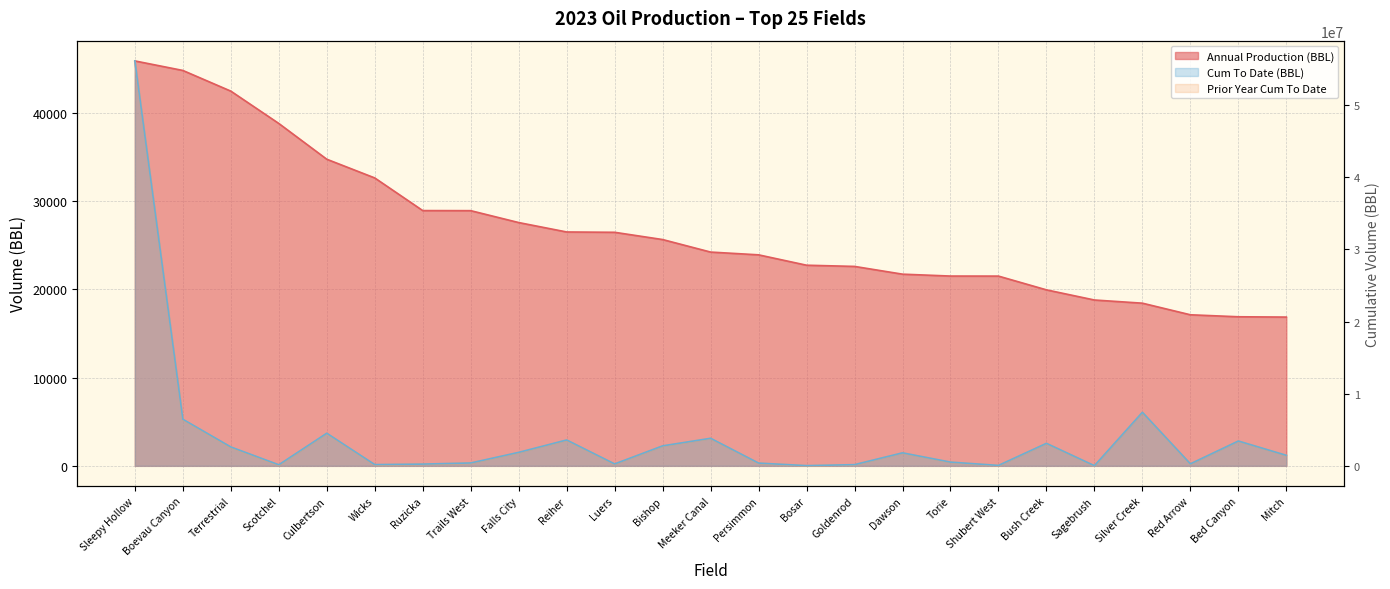

The Annual Production (BBL) series shows 32649 at Wicks. True or false?

True